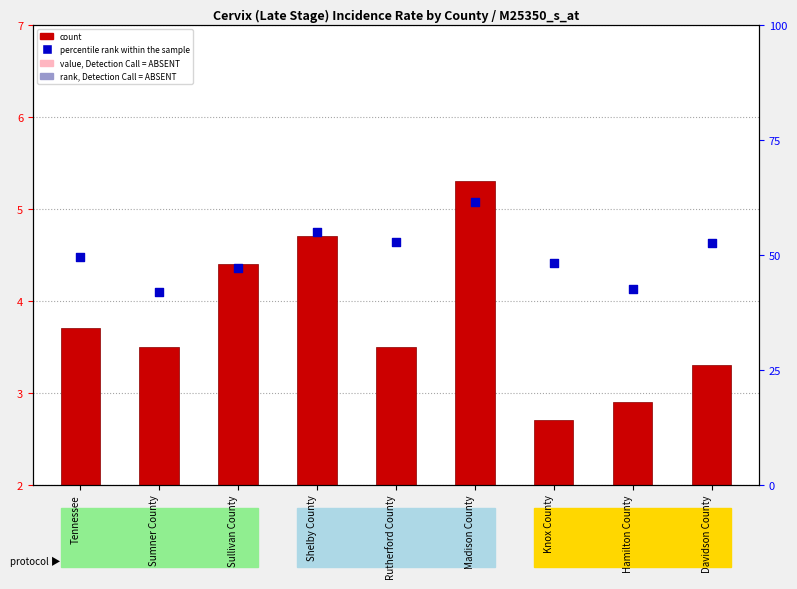

What are all the series names shown in the legend?

count, percentile rank within the sample